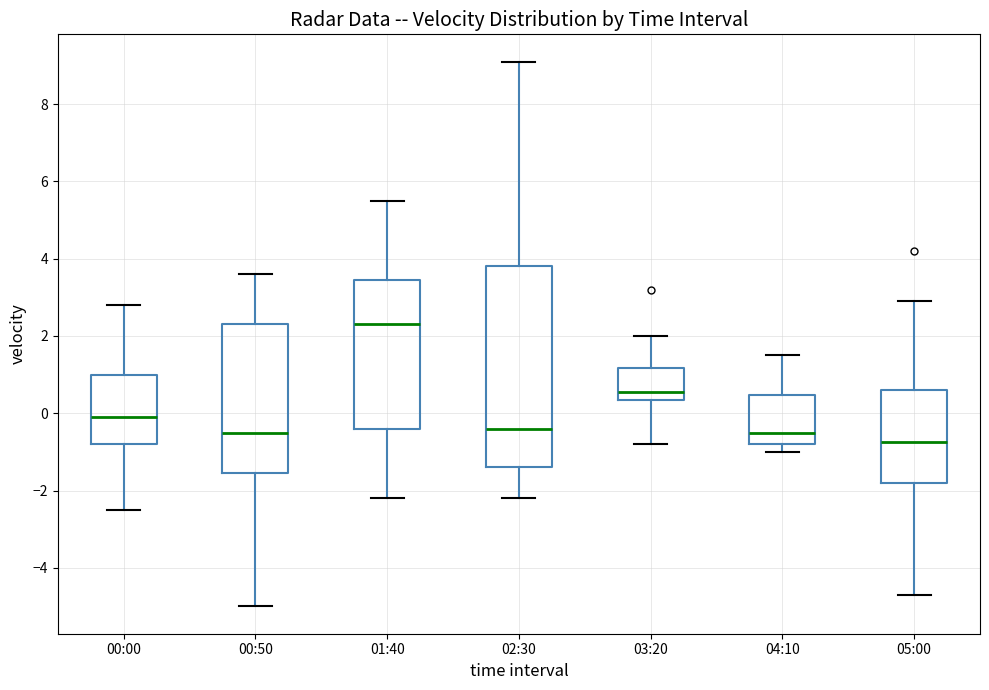

Comparing the boxes themselves (not the whiskers), which one is the tallest?

02:30